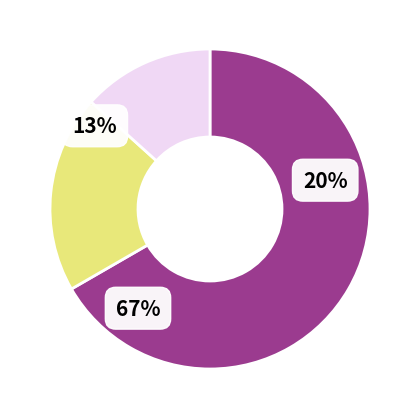

True or false: Other accounts for 1% of the total.

False